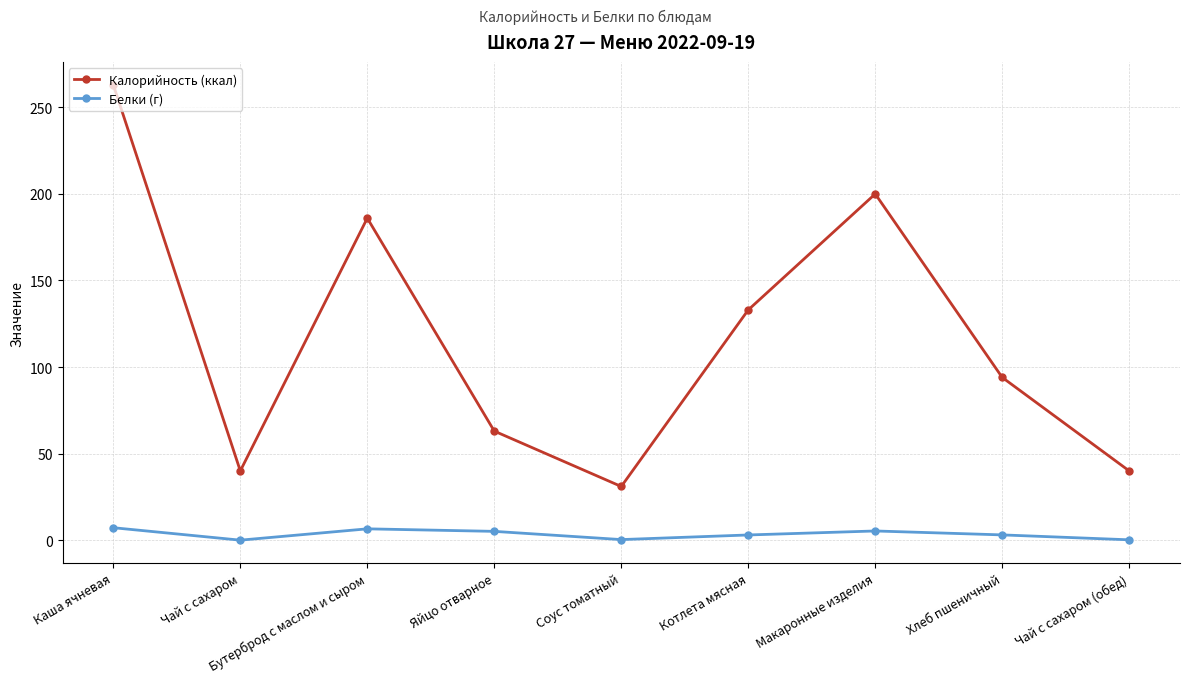

Which category has the highest value across all series?

Каша ячневая